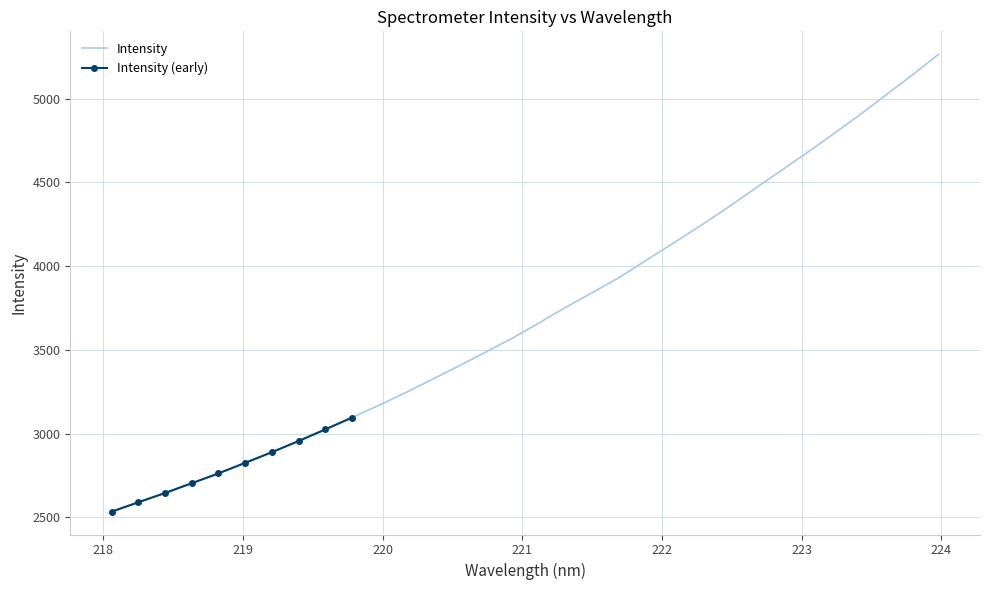

What is the highest value of the Intensity series?

5265.7